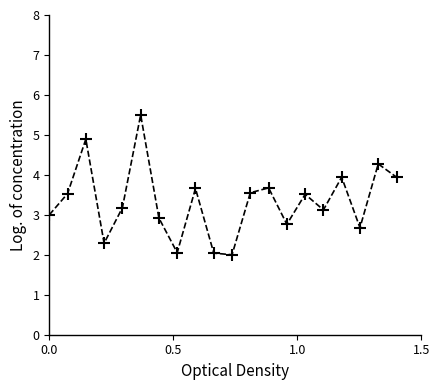

What is the value of the 1st point from the left?

3.0